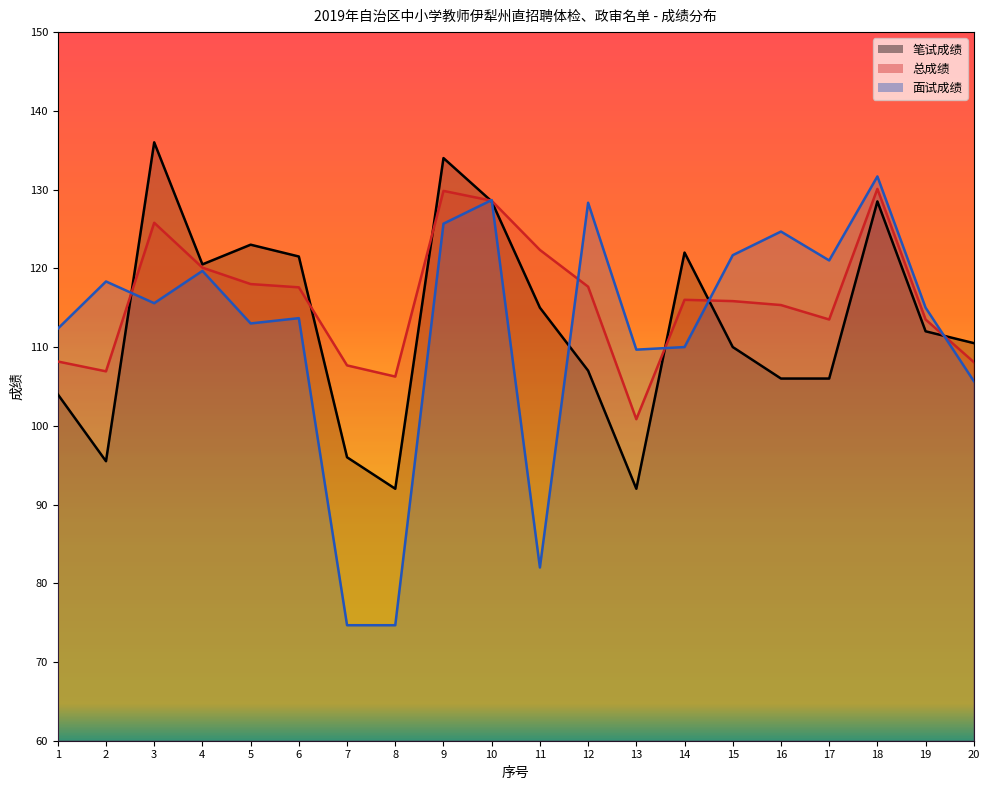

Reading left to right, extract all data points from this chart.

笔试成绩: 104.0	95.5	136.0	120.5	123.0	121.5	96.0	92.0	134.0	128.5	115.0	107.0	92.0	122.0	110.0	106.0	106.0	128.5	112.0	110.5
总成绩: 108.2	106.9	125.8	120.1	118.0	117.6	107.7	106.2	129.8	128.6	122.3	117.7	100.8	116.0	115.8	115.3	113.5	130.1	113.5	108.1
面试成绩: 112.3	118.3	115.6	119.7	113.0	113.7	74.7	74.7	125.7	128.7	82.0	128.3	109.7	110.0	121.7	124.7	121.0	131.7	115.0	105.7